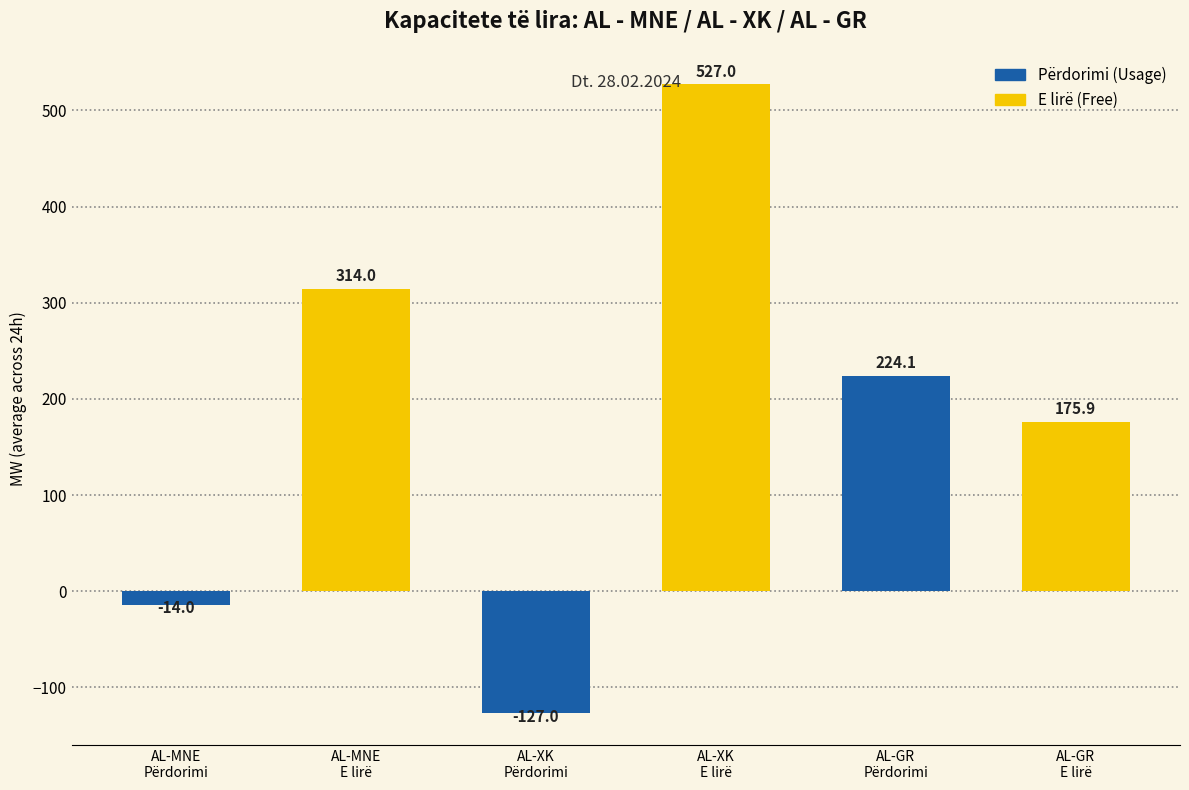

What is the value of the 3rd bar from the left?

-127.0